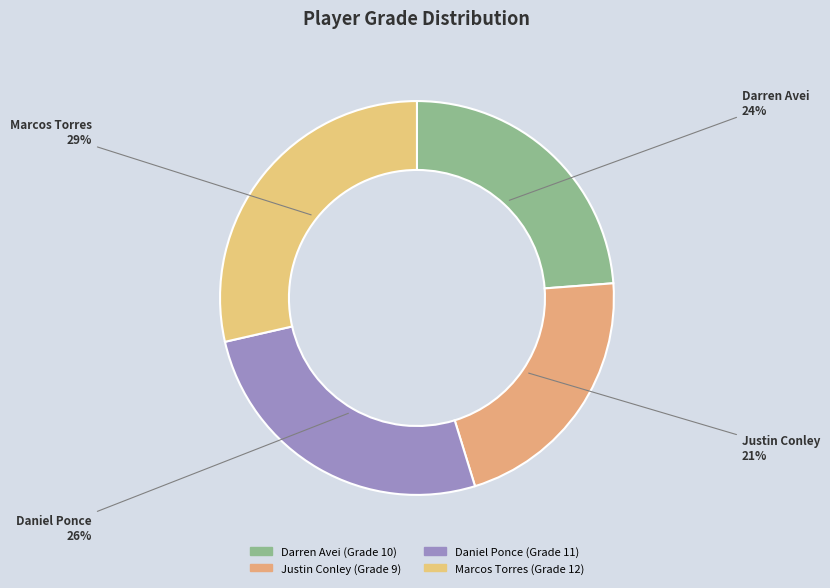

What is the ratio of the value at Daniel Ponce to the value at Justin Conley?

1.2